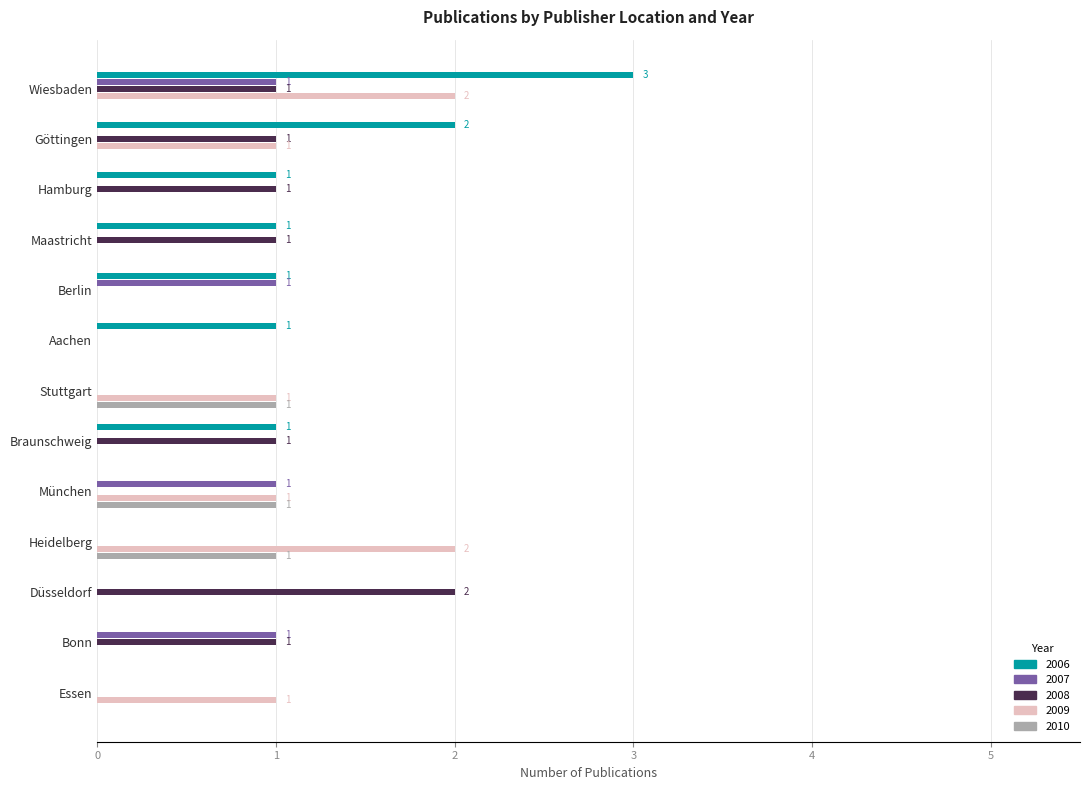

What is the spread (max minus min) of values at Berlin?

1